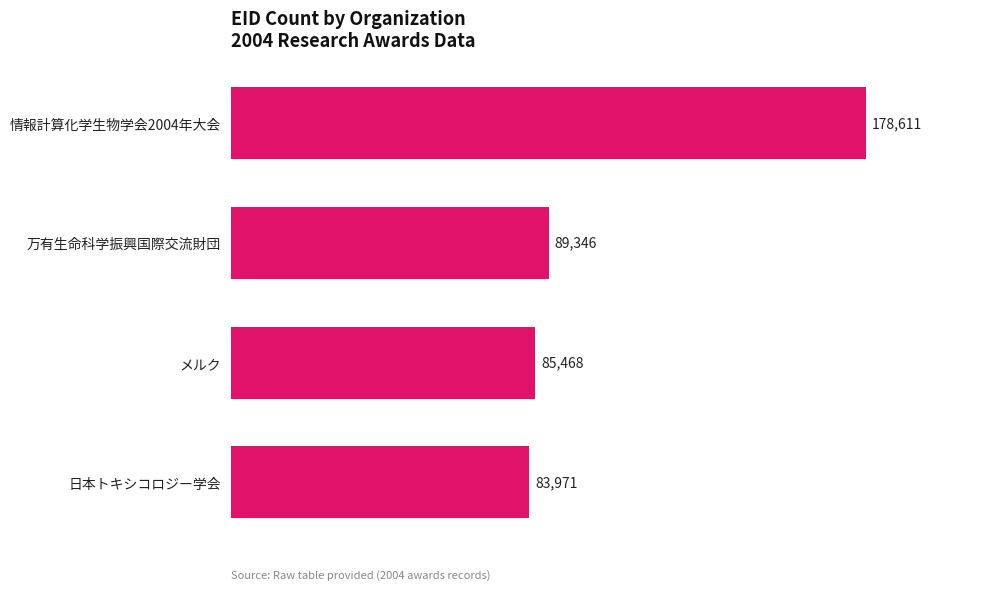

The chart shows a value of 178611 at 情報計算化学生物学会2004年大会. True or false?

True